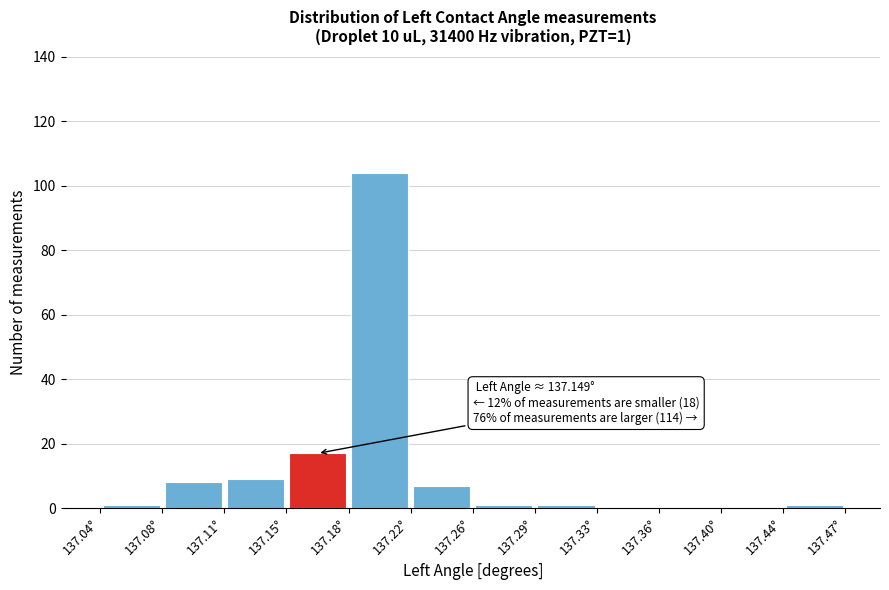

Over which range of the x-axis is the bar tallest?

137.185 to 137.220